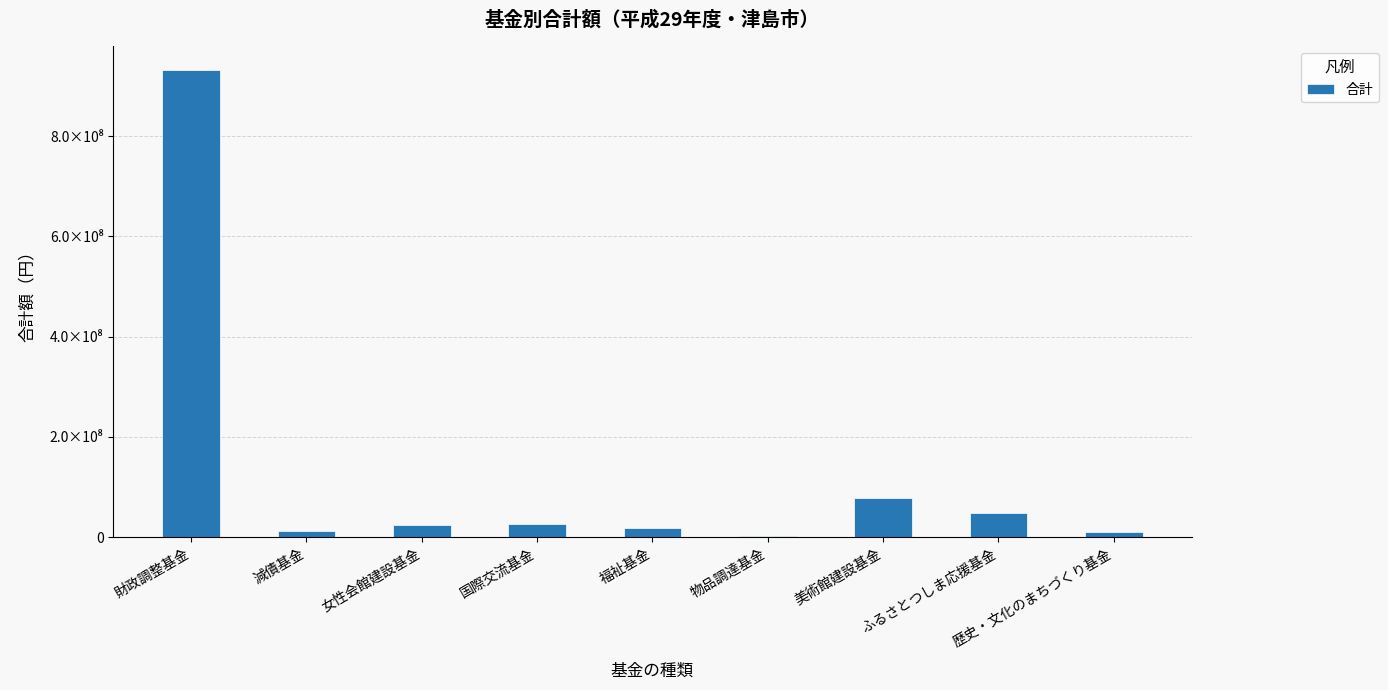

Are the bars horizontal?

No